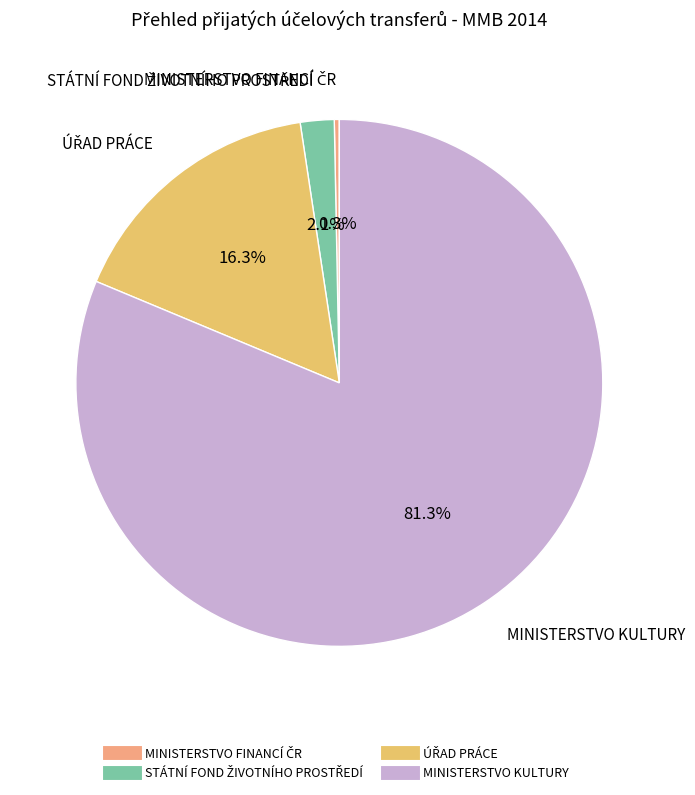

How many segments does this pie chart have?

4